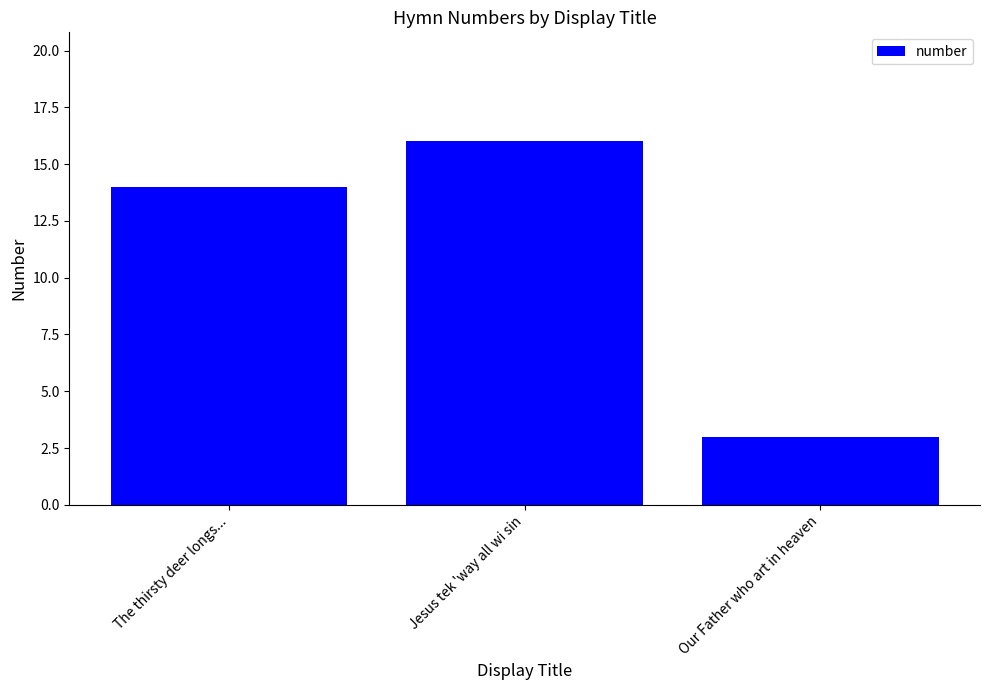

Reading left to right, transcribe all the data shown in this chart.

14	16	3